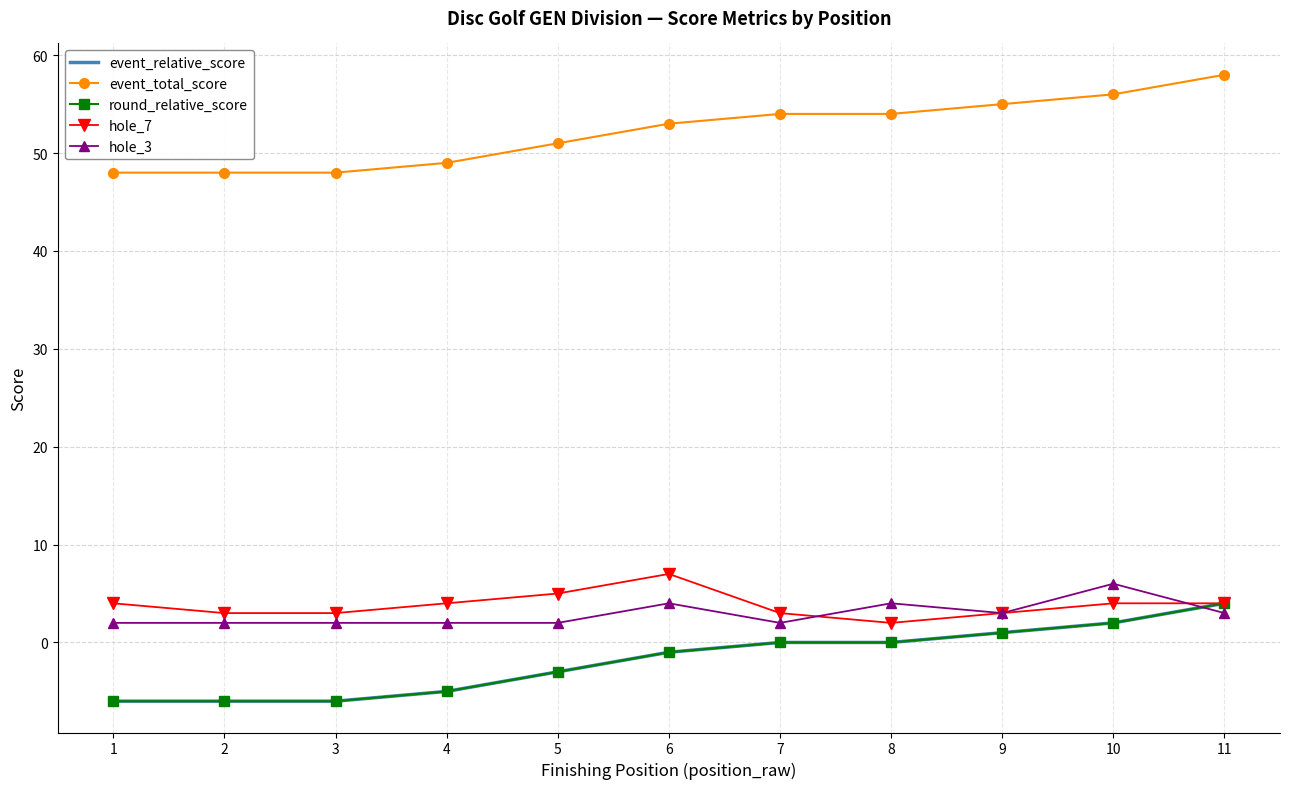

At which label does event_total_score reach its peak?

11